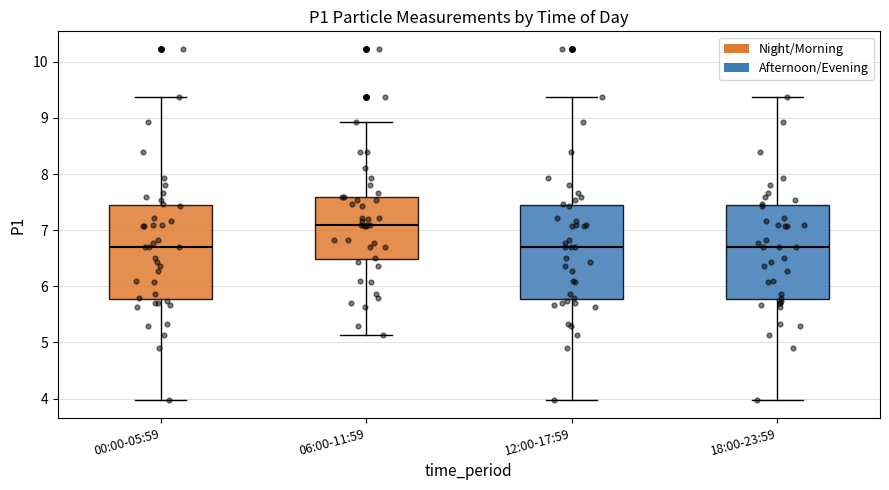

Which box's median line is the highest?

06:00-11:59